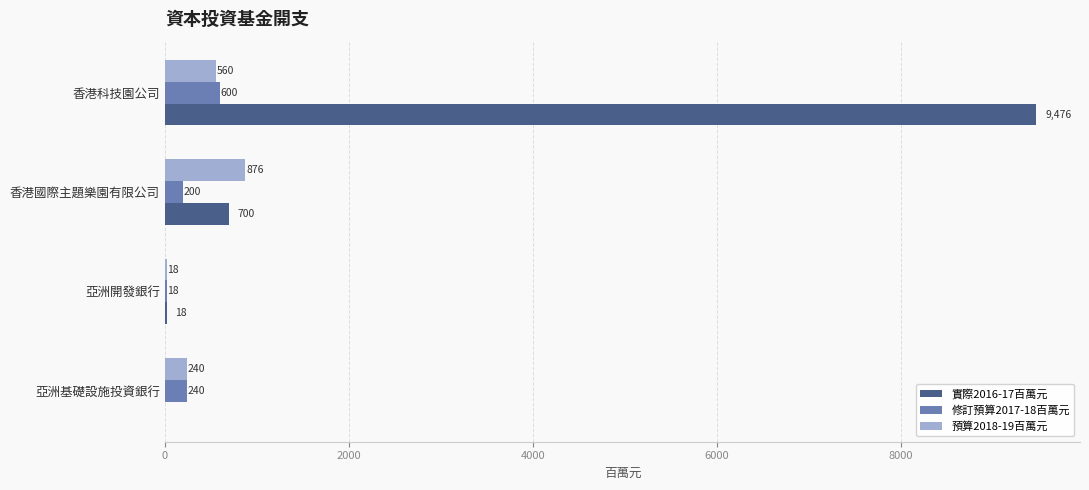

What is the sum of all 預算2018-19百萬元 values?

1694